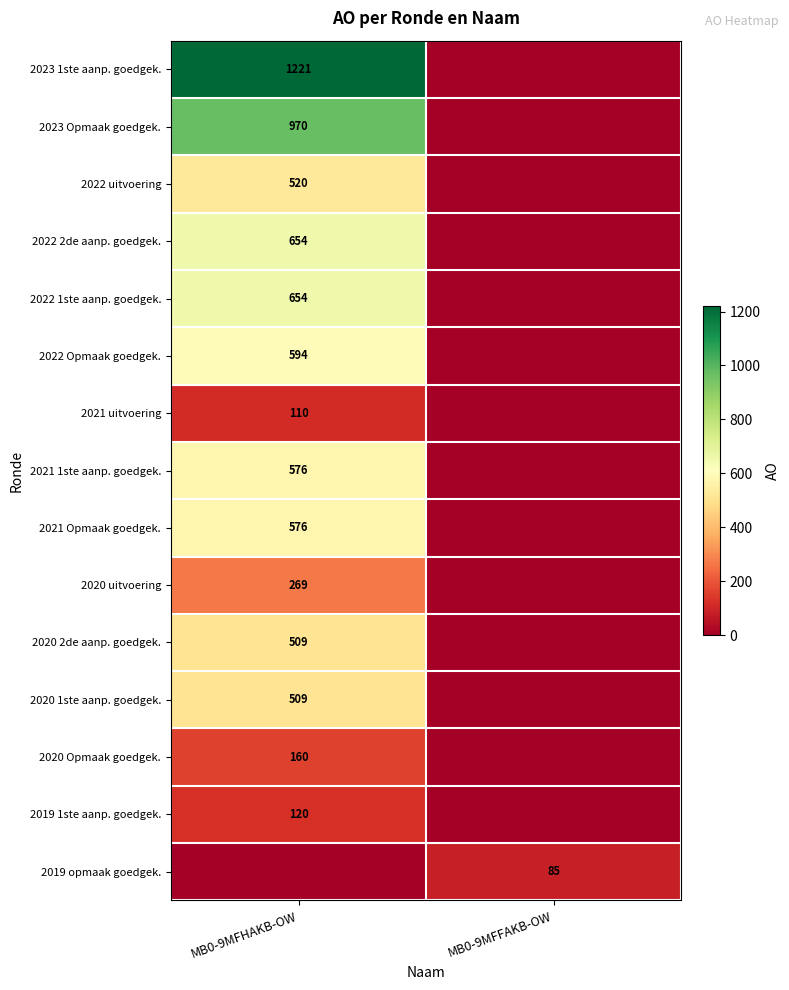

What is the spread (max minus min) of values at MB0-9MFFAKB-OW?

85